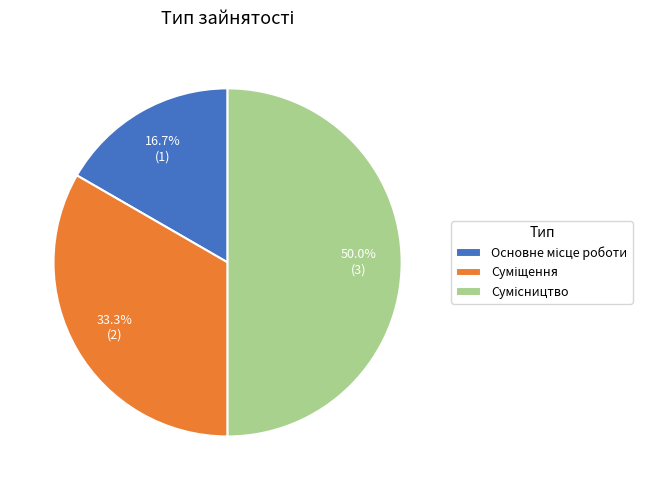

How many slices are in this pie chart?

3